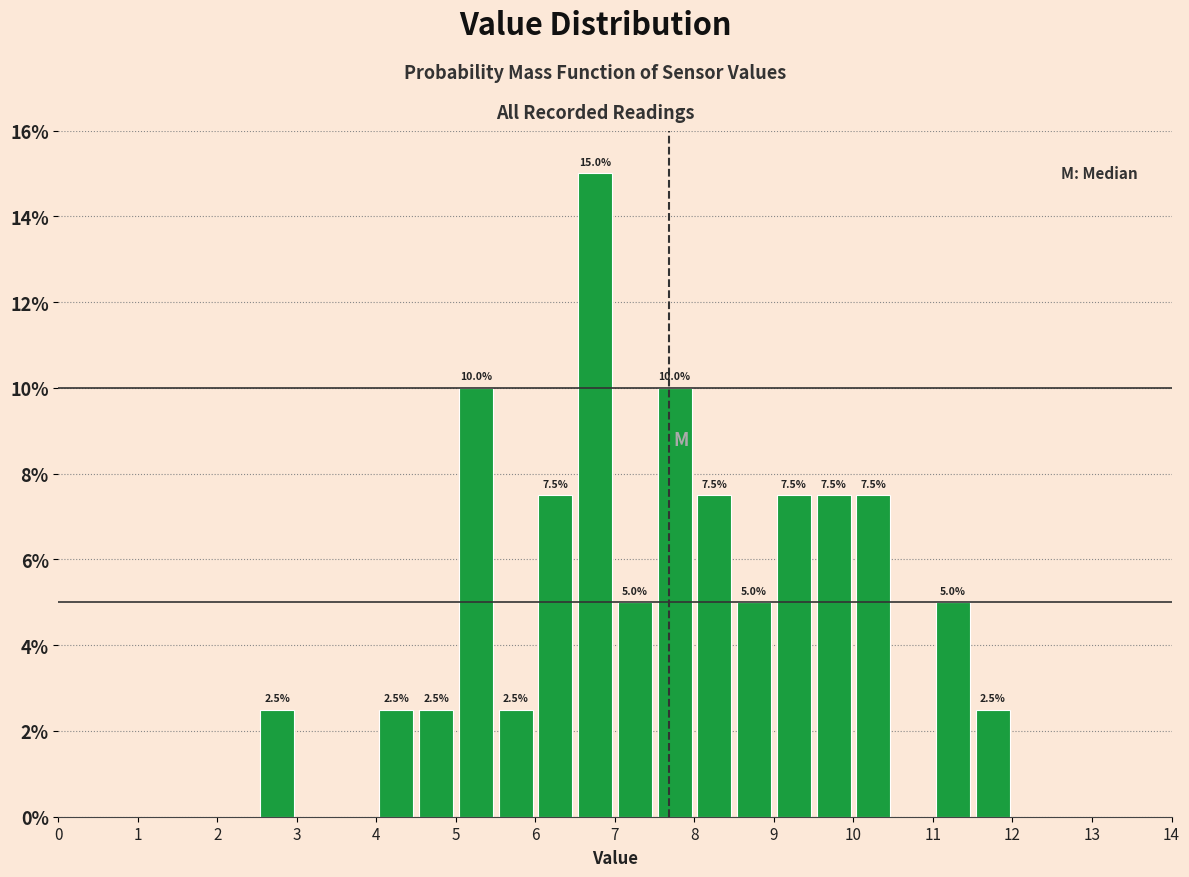

Over which range of the x-axis is the bar tallest?

6.5 to 7.0